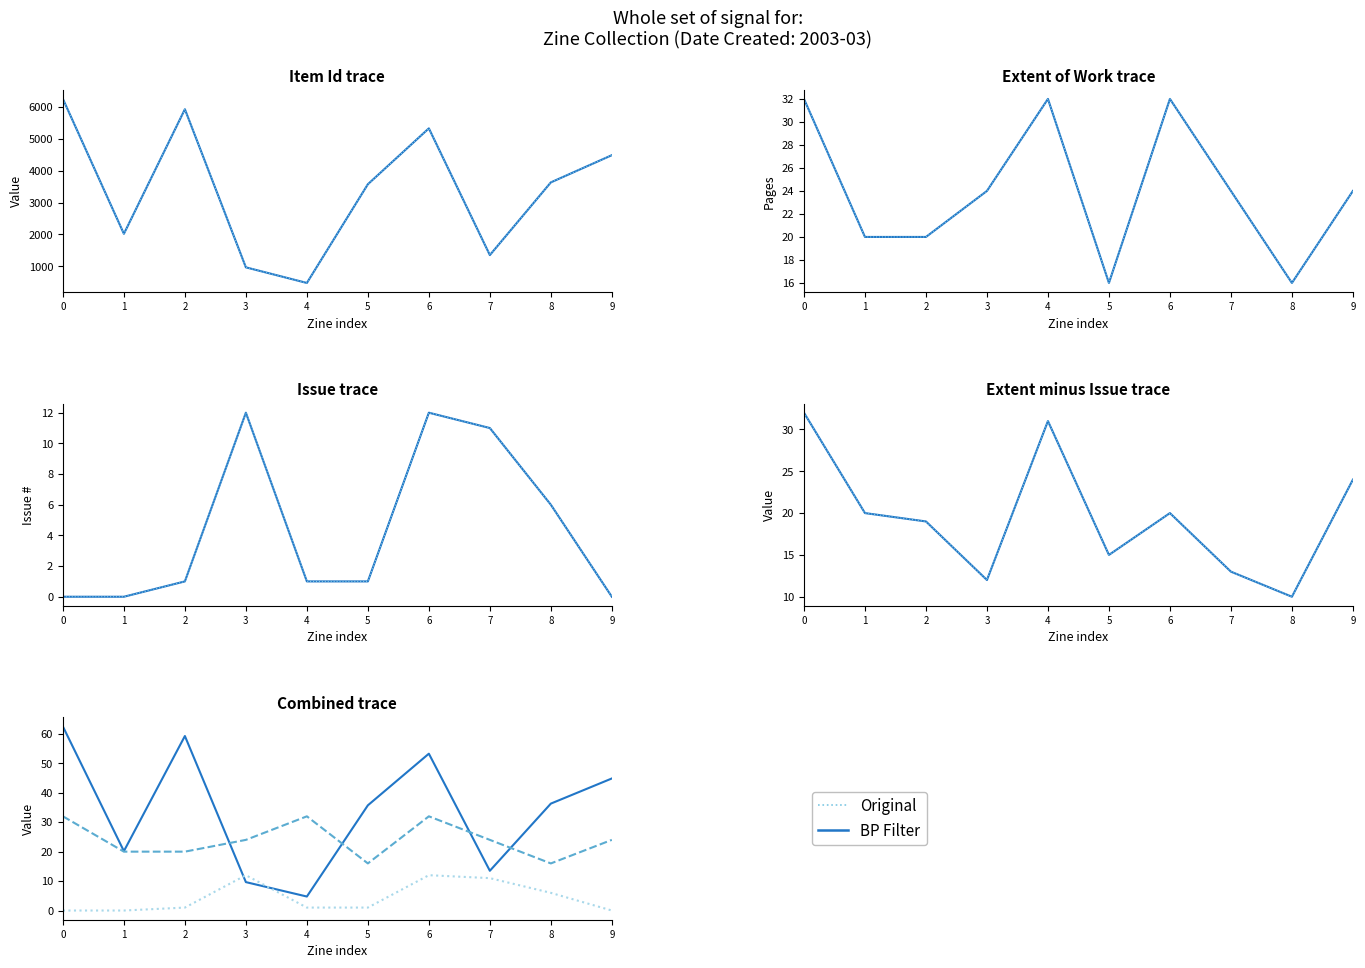

Which series has the largest total across all categories?

Item Id